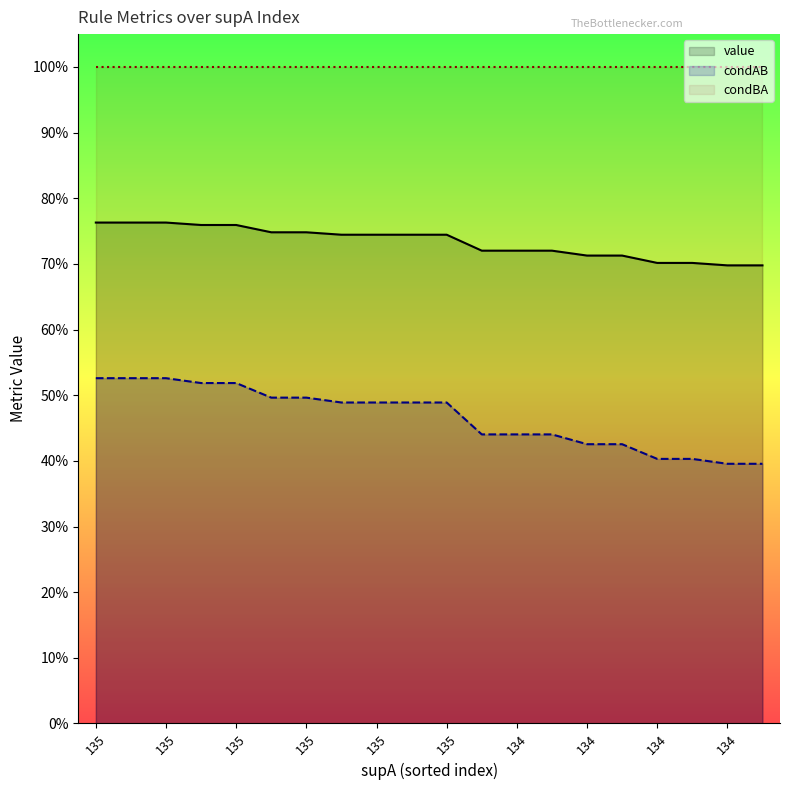

Which series has the widest spread of values?

condAB